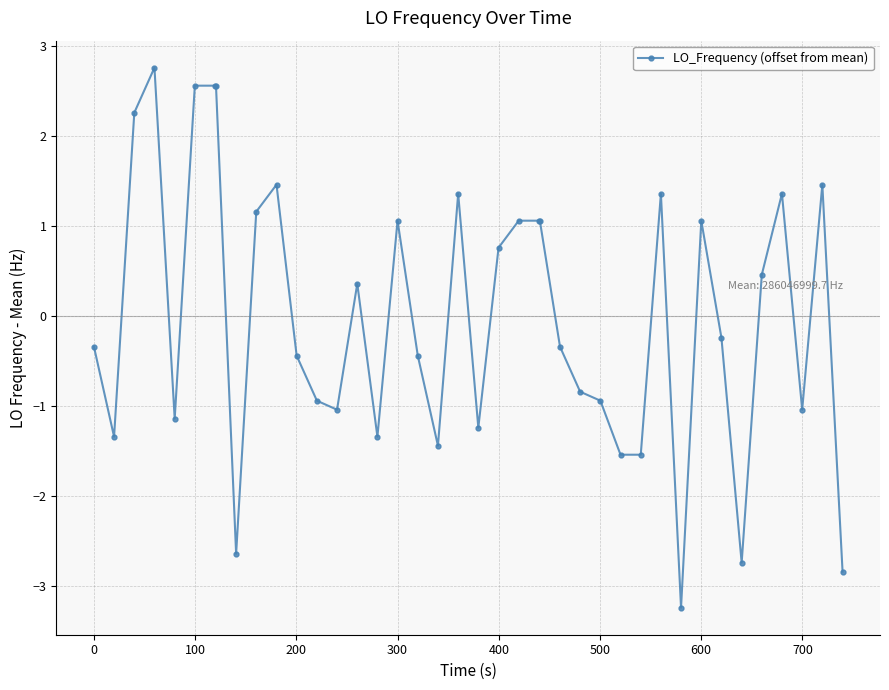

What is the minimum value shown in the chart?

-3.2